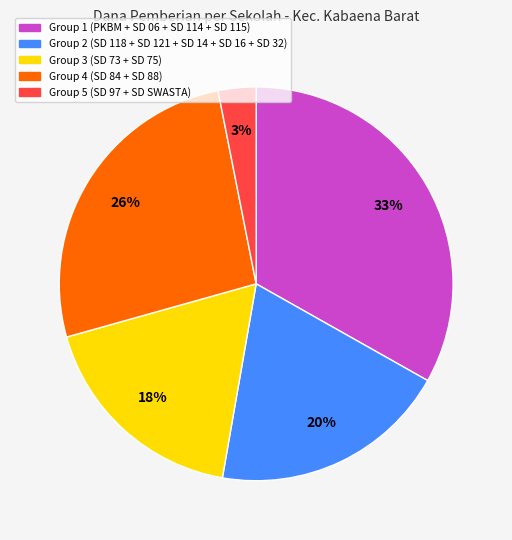

Does any single category account for the majority?

No